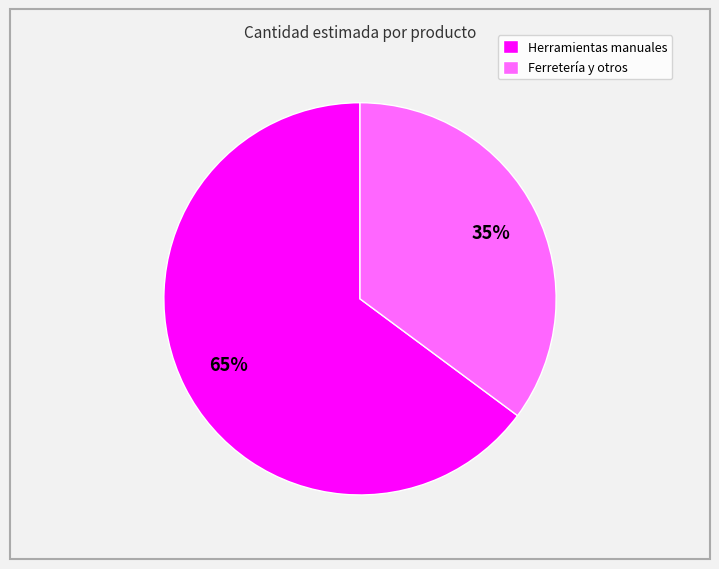

Which slice is the smallest?

Ferretería y otros